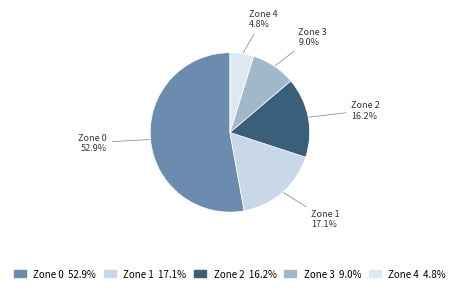

What percentage is NOT represented by Zone 3?

91.0%